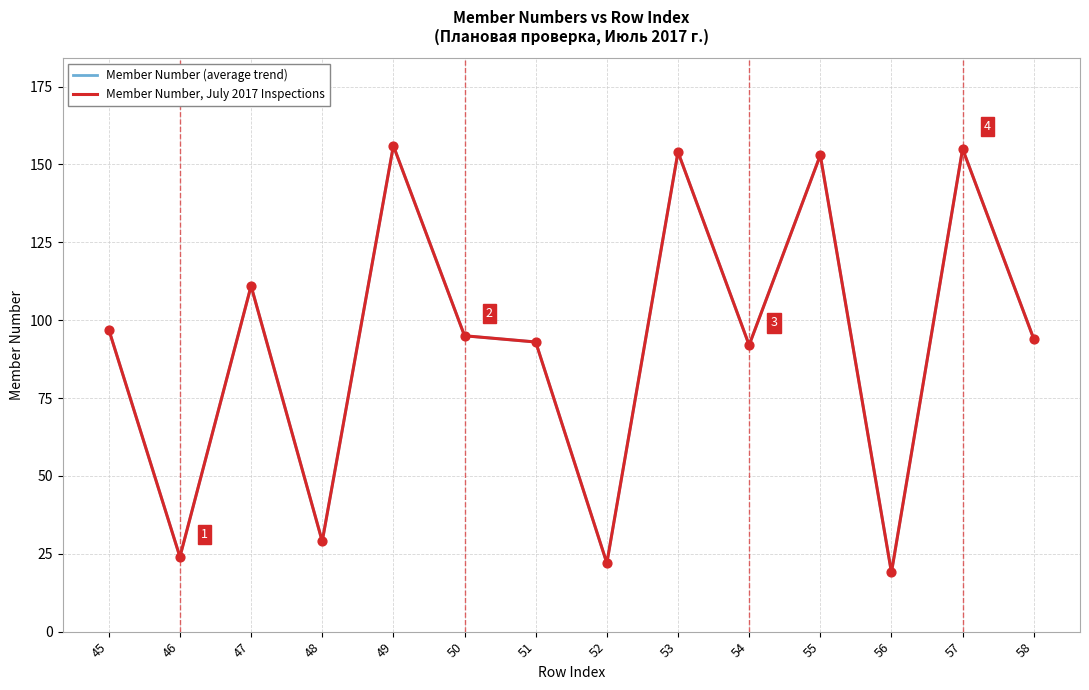

Which series has the largest total across all categories?

Member Number (average trend)